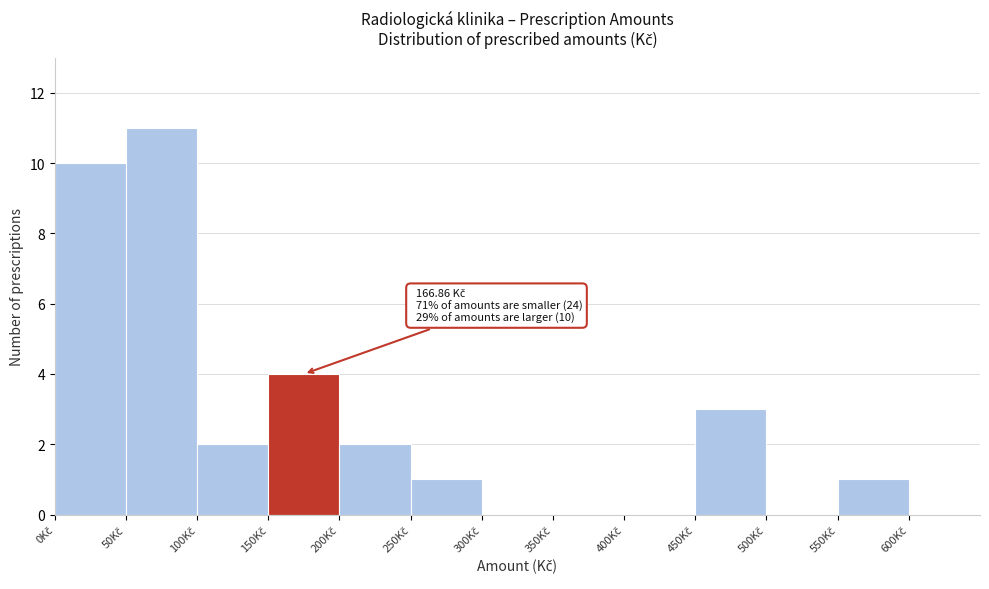

Over which range of the x-axis is the bar tallest?

50 to 100